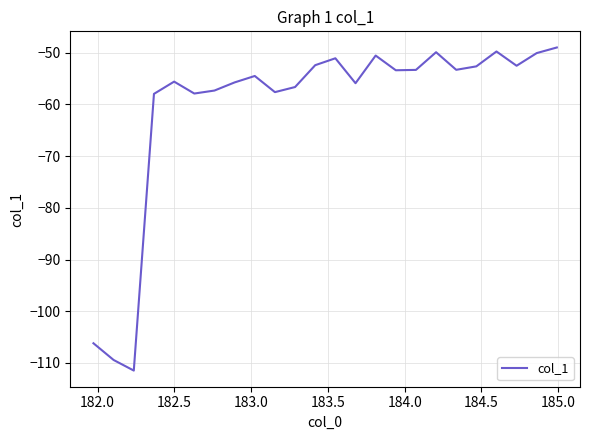

What is the maximum value shown in the chart?

-49.0